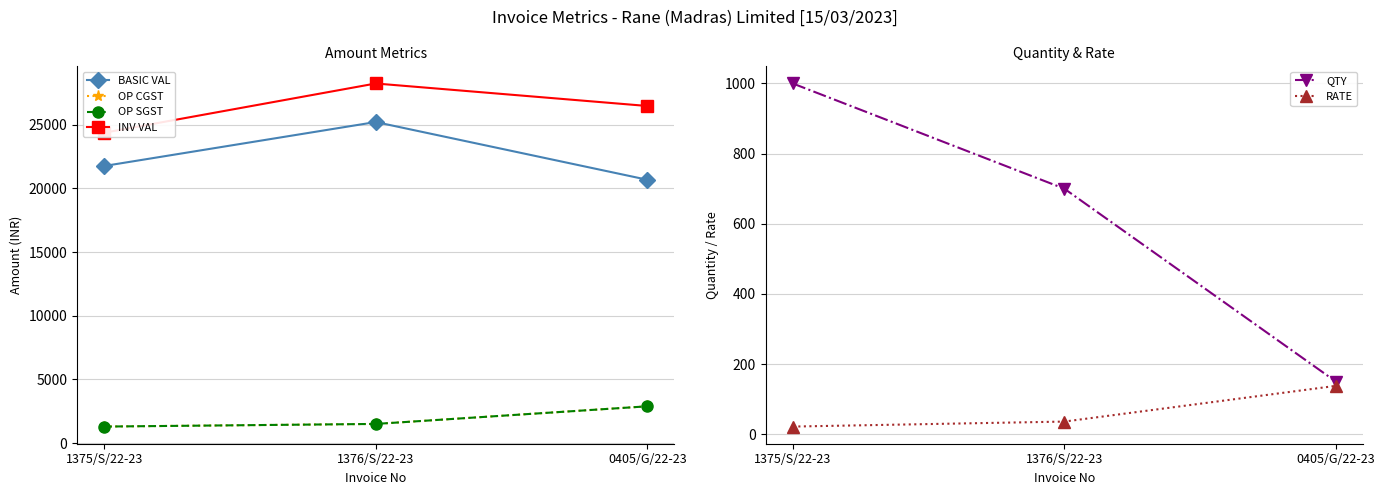

Is this an area chart (filled region under the line)?

No